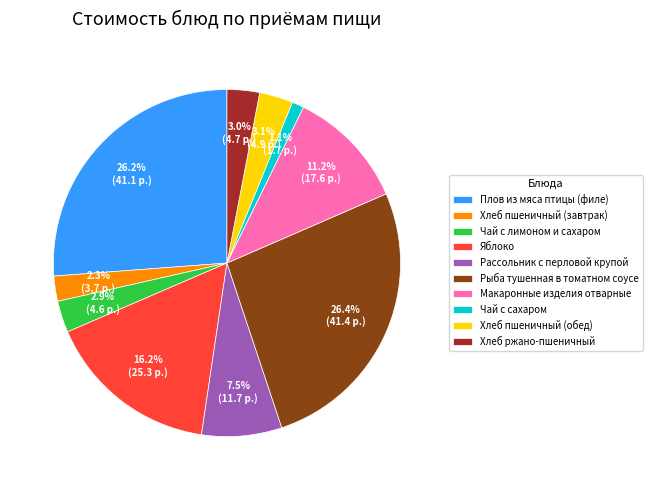

Which category has the smallest portion of the pie?

Чай с сахаром